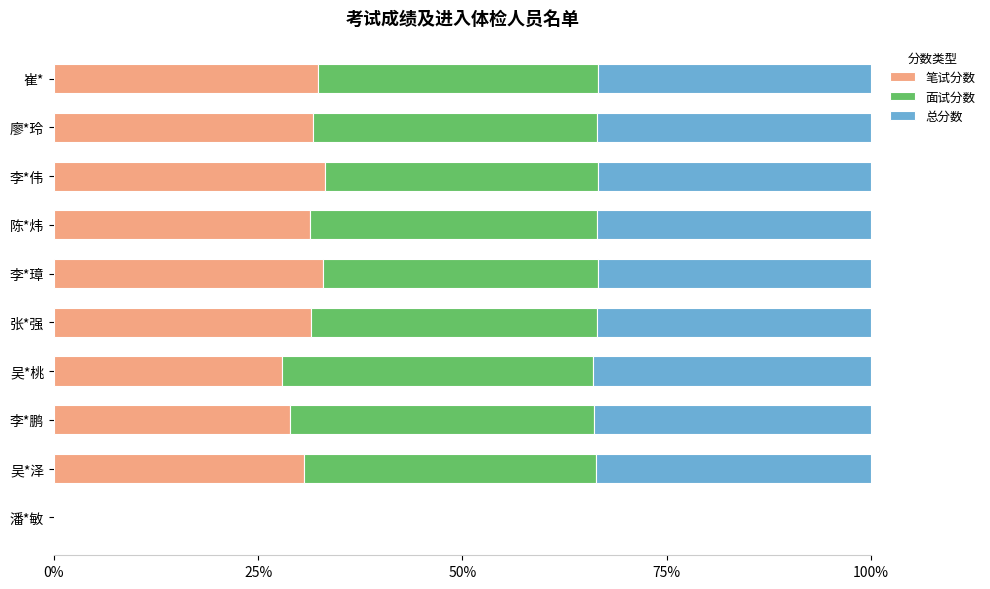

What is the maximum value for 笔试分数?

33.1